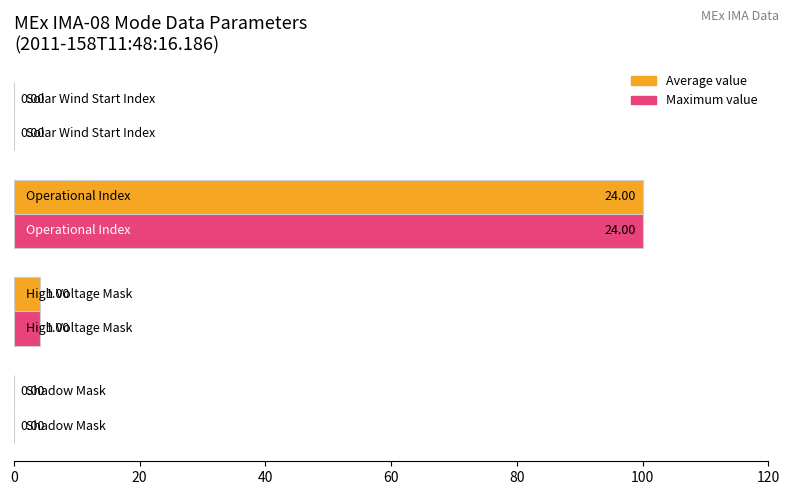

How many categories are shown in the chart?

4